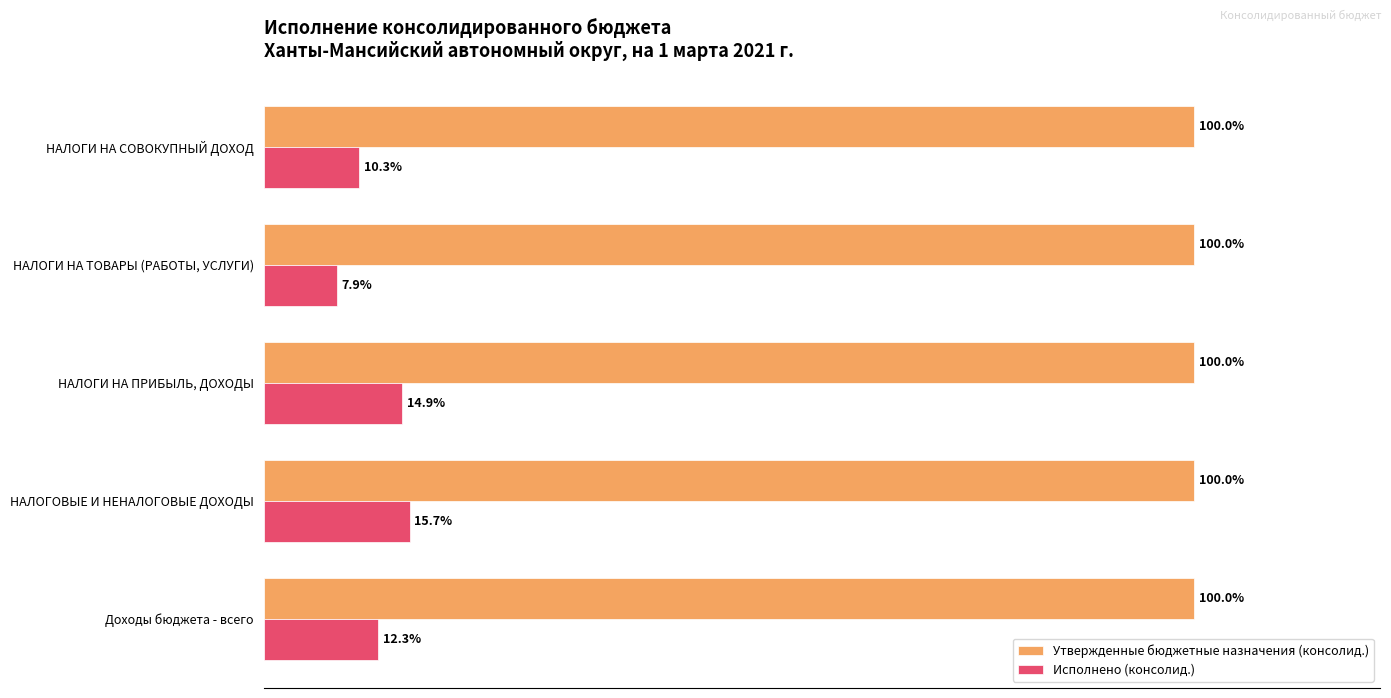

Rank the categories by Исполнено (консолид.) value from highest to lowest.

НАЛОГОВЫЕ И НЕНАЛОГОВЫЕ ДОХОДЫ, НАЛОГИ НА ПРИБЫЛЬ, ДОХОДЫ, Доходы бюджета - всего, НАЛОГИ НА СОВОКУПНЫЙ ДОХОД, НАЛОГИ НА ТОВАРЫ (РАБОТЫ, УСЛУГИ)